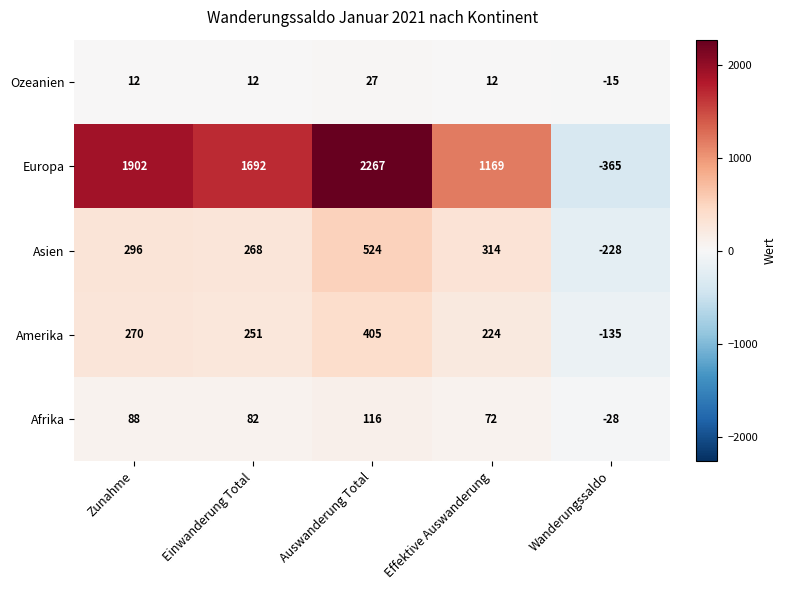

Count the number of categories in the chart.

5